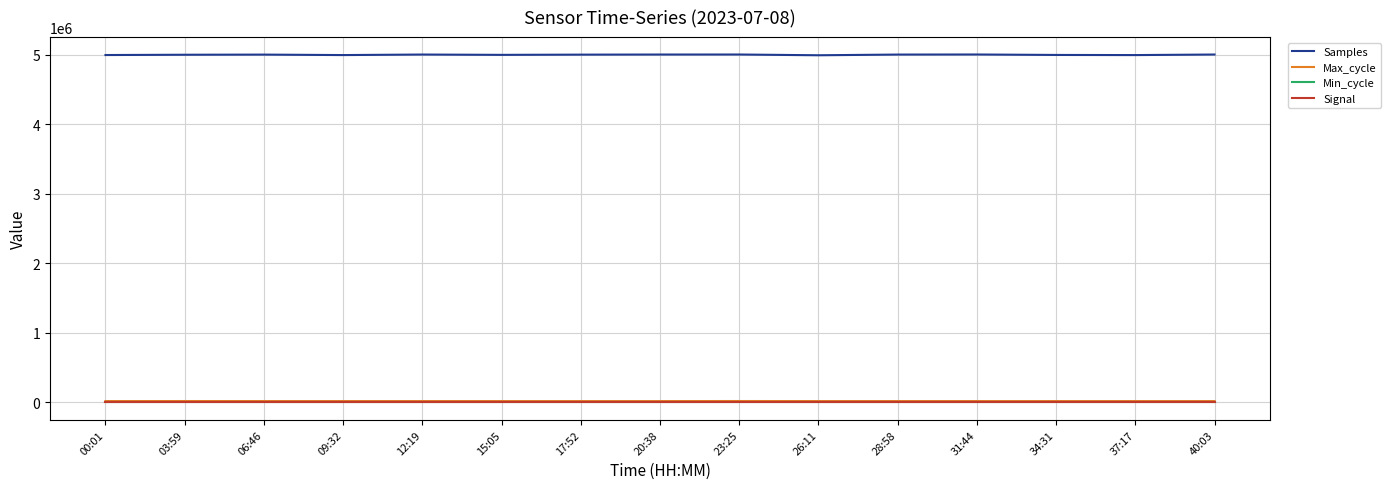

True or false: Samples and Max_cycle cross at least once.

False